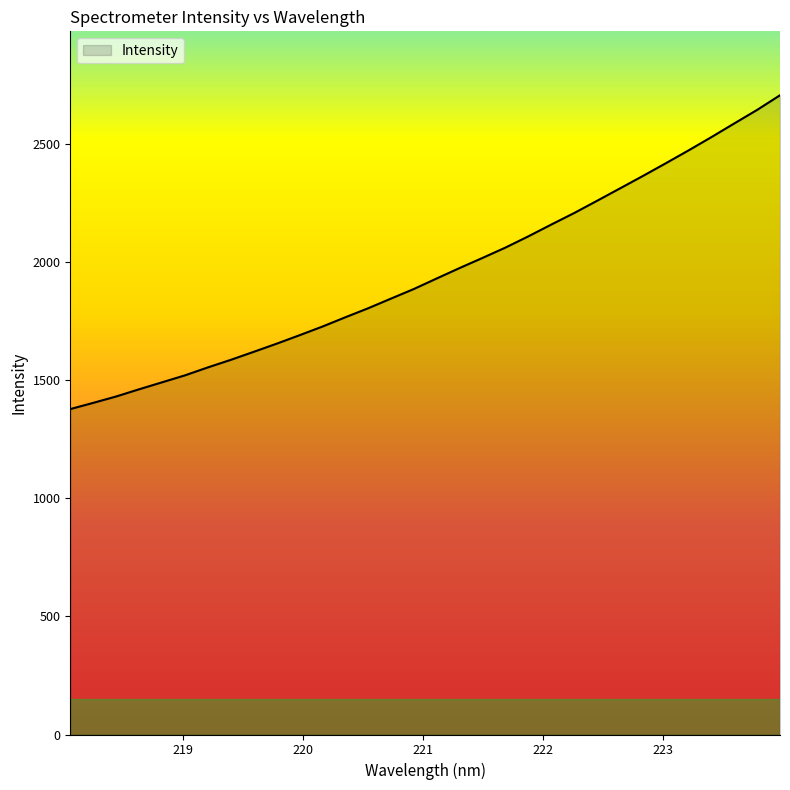

What is the greatest value displayed?

2706.3